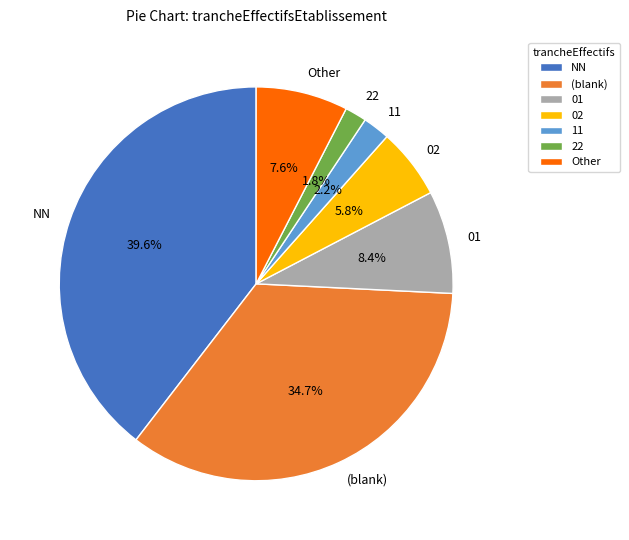

Which slice is the largest?

NN